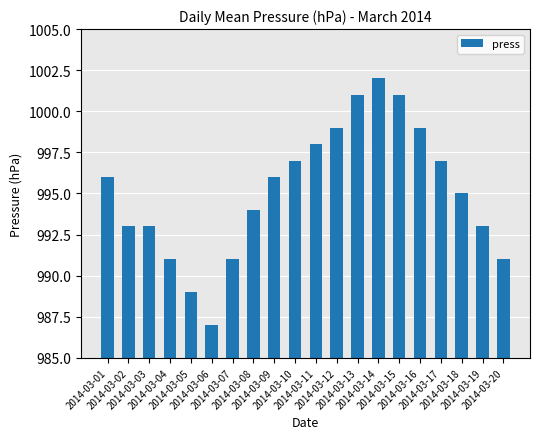

True or false: the data shows 999 at 2014-03-16.

True